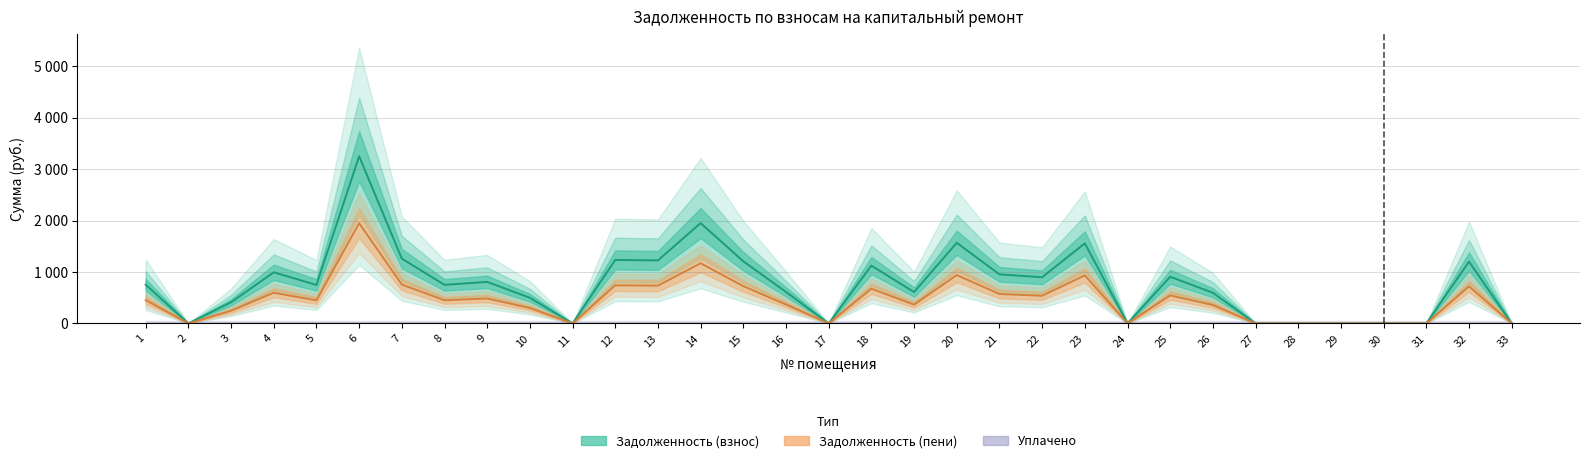

How many data points in задолженность (пени) are less than 449?

16